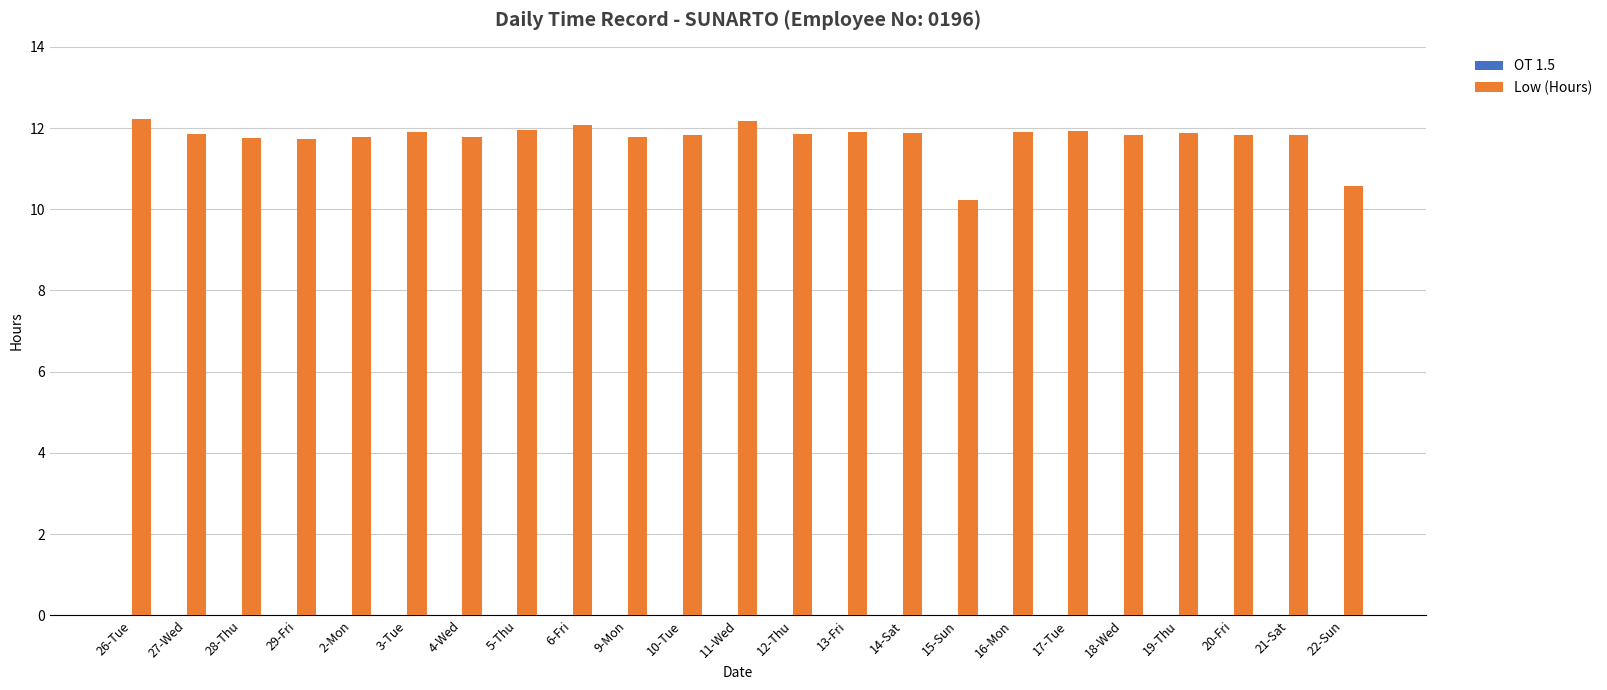

True or false: the data shows 7.5 at 27-Wed.

False